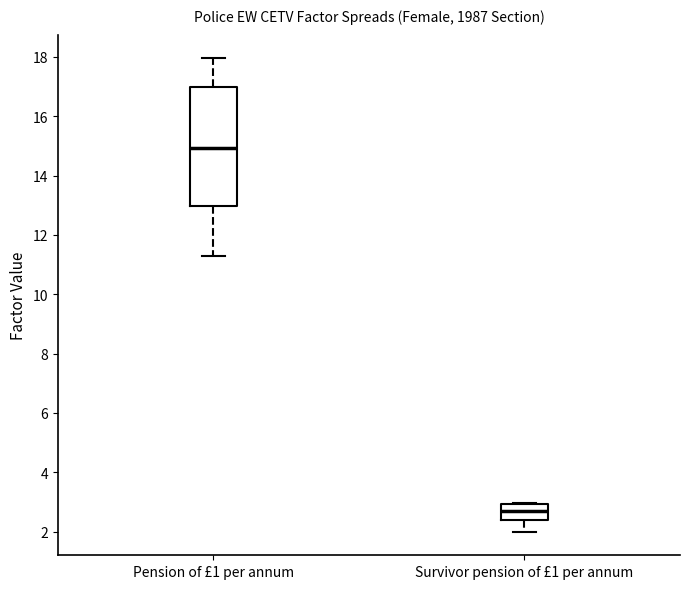

Comparing the boxes themselves (not the whiskers), which one is the tallest?

Pension of £1 per annum